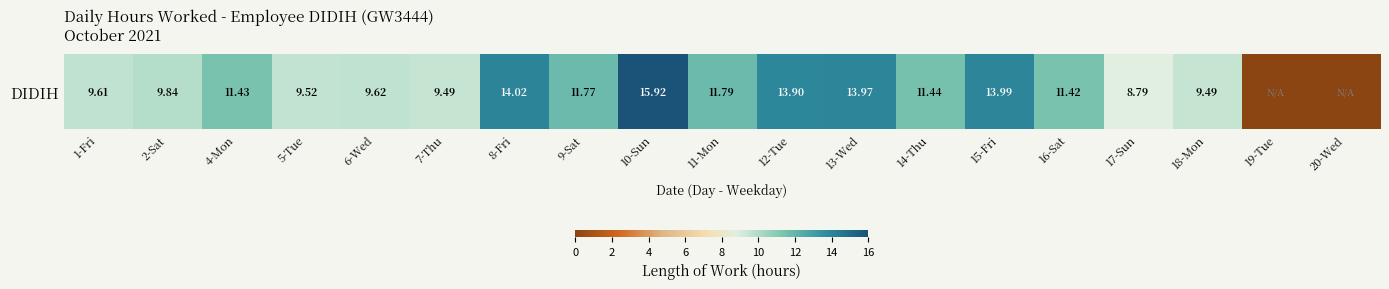

The chart shows a value of 4.2 at 6-Wed. True or false?

False